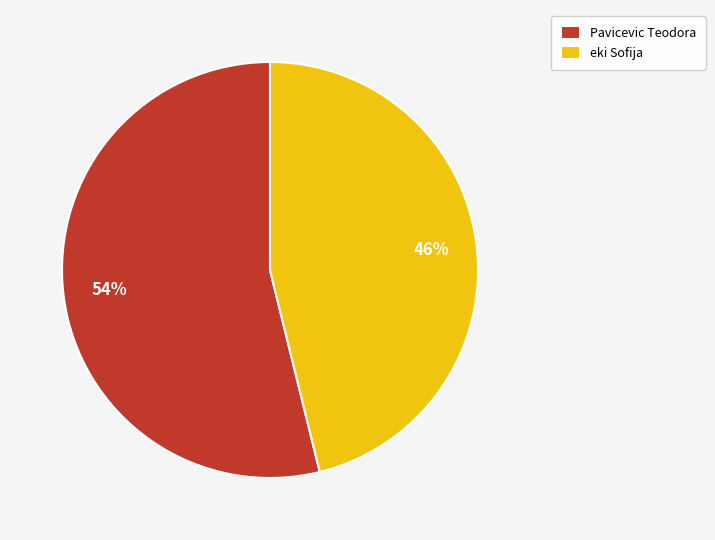

What is the largest slice in the pie chart?

Pavicevic Teodora